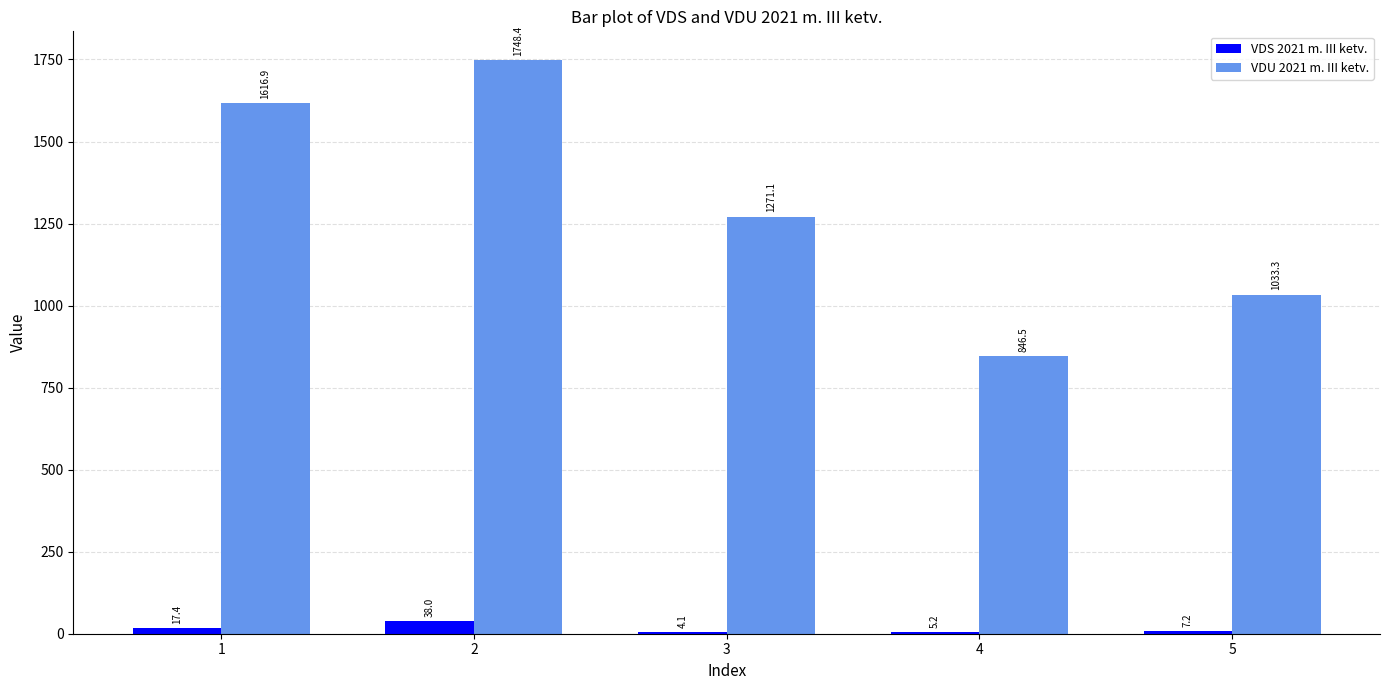

How many groups of bars are there?

5